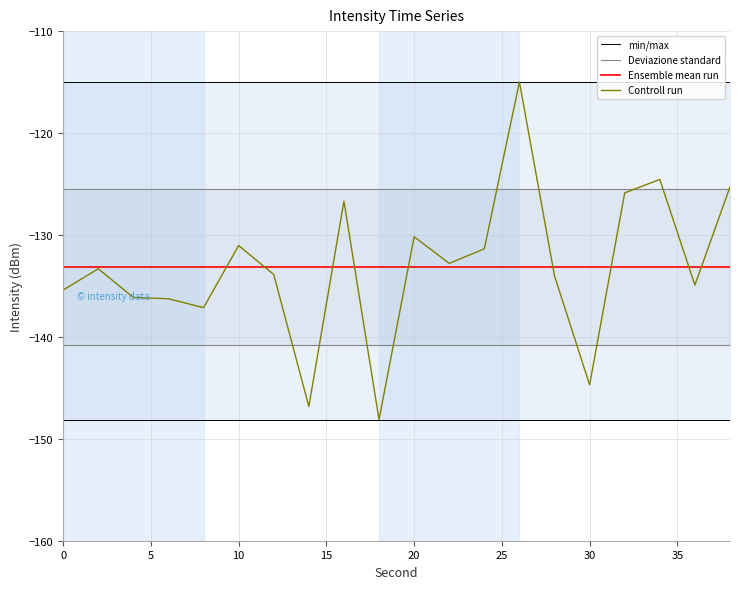

What is the value of the Deviazione standard point at the 17th from the left?

-125.5